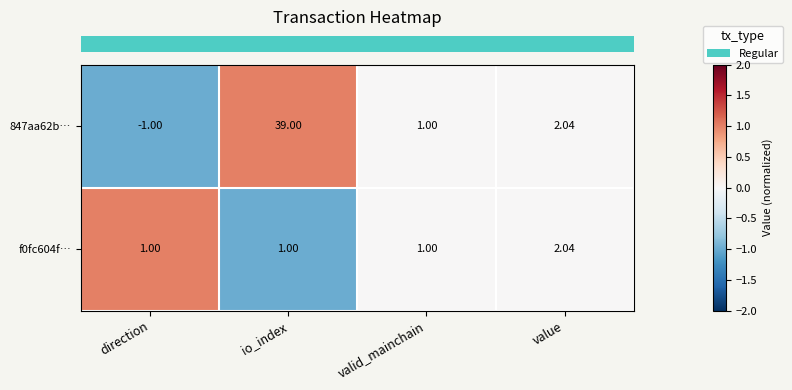

What is the maximum value shown in the chart?

39.0